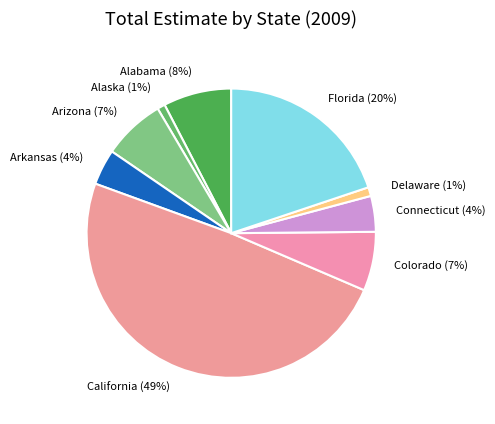

Is Alabama the majority of the pie?

No